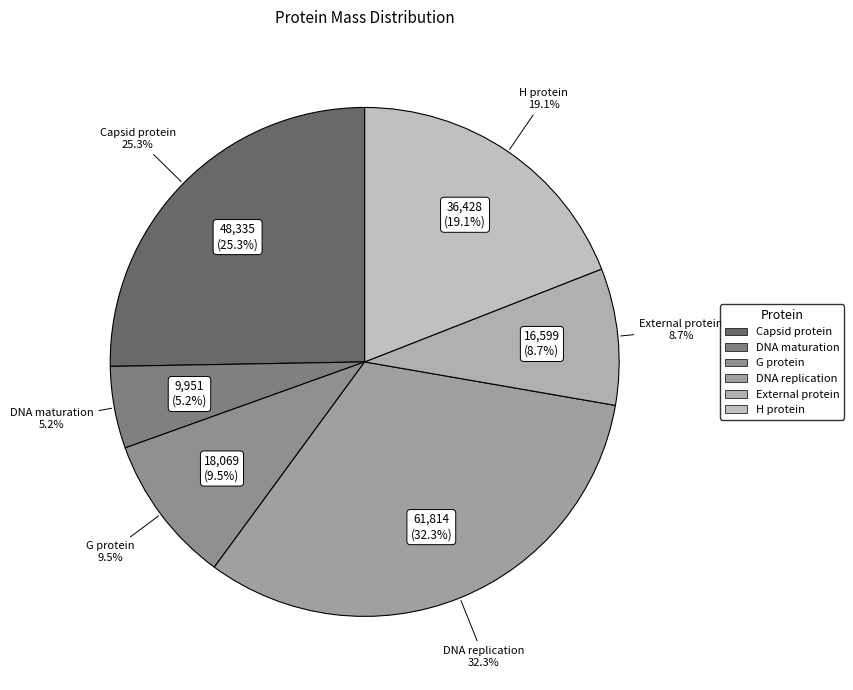

Which has a higher value, H protein or G protein?

H protein